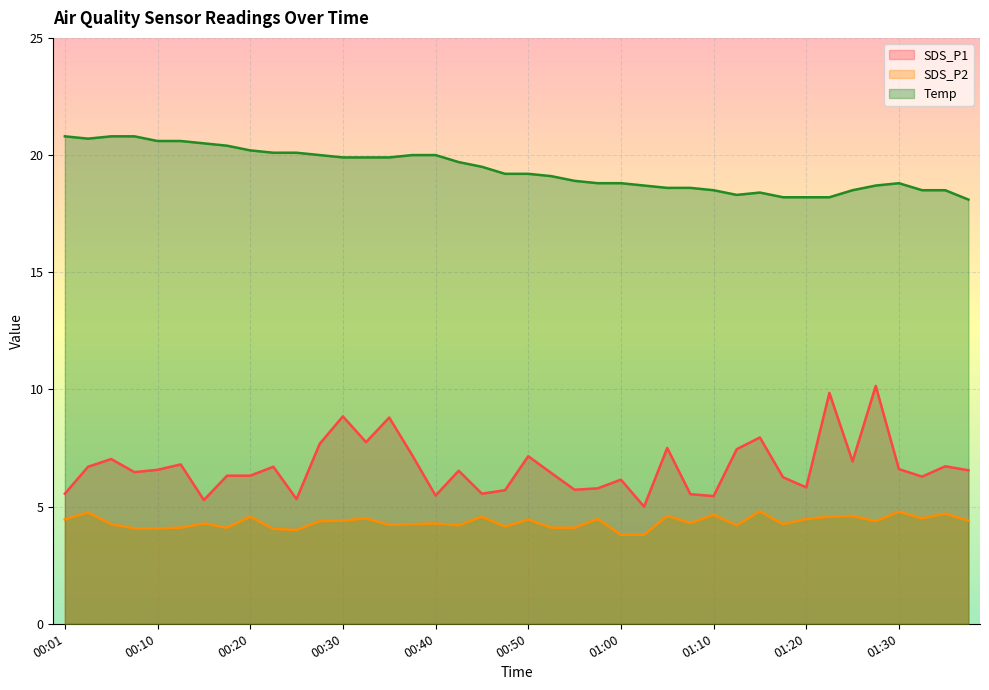

Reading left to right, what are all the values shown in this chart?

SDS_P1: 00:01=5.5	00:03=6.7	00:06=7.0	00:08=6.5	00:10=6.6	00:13=6.8	00:15=5.3	00:18=6.3	00:20=6.3	00:23=6.7	00:25=5.3	00:28=7.7	00:30=8.8	00:32=7.8	00:35=8.8	00:37=7.2	00:40=5.5	00:42=6.5	00:45=5.5	00:47=5.7	00:50=7.2	00:52=6.4	00:55=5.7	00:57=5.8	01:00=6.2	01:02=5.0	01:05=7.5	01:07=5.5	01:10=5.5	01:12=7.5	01:15=8.0	01:17=6.2	01:20=5.8	01:23=9.8	01:25=6.9	01:28=10.2	01:30=6.6	01:33=6.3	01:35=6.7	01:38=6.5
SDS_P2: 00:01=4.5	00:03=4.8	00:06=4.2	00:08=4.1	00:10=4.1	00:13=4.1	00:15=4.3	00:18=4.1	00:20=4.6	00:23=4.0	00:25=4.0	00:28=4.4	00:30=4.4	00:32=4.5	00:35=4.2	00:37=4.2	00:40=4.3	00:42=4.2	00:45=4.6	00:47=4.2	00:50=4.5	00:52=4.1	00:55=4.1	00:57=4.5	01:00=3.8	01:02=3.8	01:05=4.6	01:07=4.3	01:10=4.7	01:12=4.2	01:15=4.8	01:17=4.2	01:20=4.5	01:23=4.6	01:25=4.6	01:28=4.4	01:30=4.8	01:33=4.5	01:35=4.7	01:38=4.4
Temp: 00:01=20.8	00:03=20.7	00:06=20.8	00:08=20.8	00:10=20.6	00:13=20.6	00:15=20.5	00:18=20.4	00:20=20.2	00:23=20.1	00:25=20.1	00:28=20.0	00:30=19.9	00:32=19.9	00:35=19.9	00:37=20.0	00:40=20.0	00:42=19.7	00:45=19.5	00:47=19.2	00:50=19.2	00:52=19.1	00:55=18.9	00:57=18.8	01:00=18.8	01:02=18.7	01:05=18.6	01:07=18.6	01:10=18.5	01:12=18.3	01:15=18.4	01:17=18.2	01:20=18.2	01:23=18.2	01:25=18.5	01:28=18.7	01:30=18.8	01:33=18.5	01:35=18.5	01:38=18.1